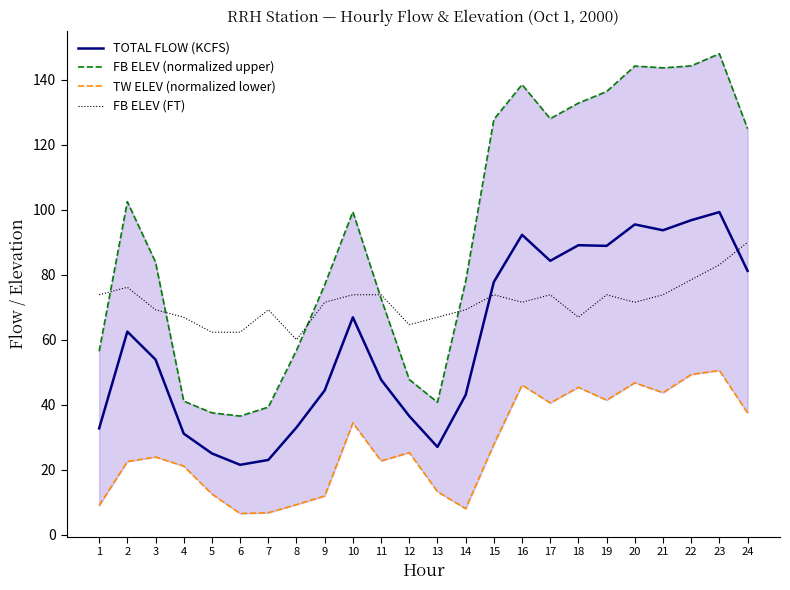

What are all the series names shown in the legend?

TOTAL FLOW (KCFS), FB ELEV (normalized upper), TW ELEV (normalized lower), FB ELEV (FT)